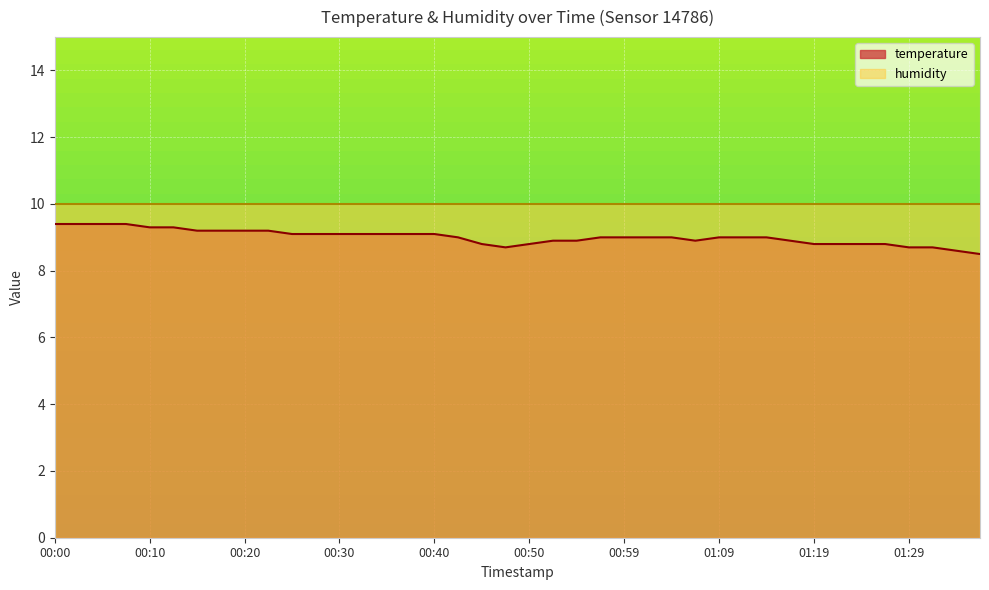

What is the sum of all values?

360.3